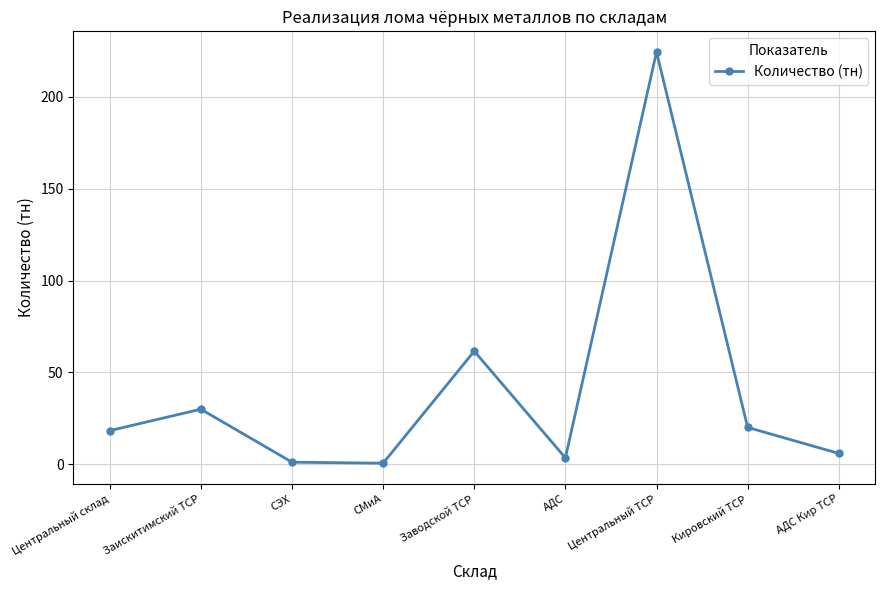

Is it true that the value at СМиА is 0.6?

True